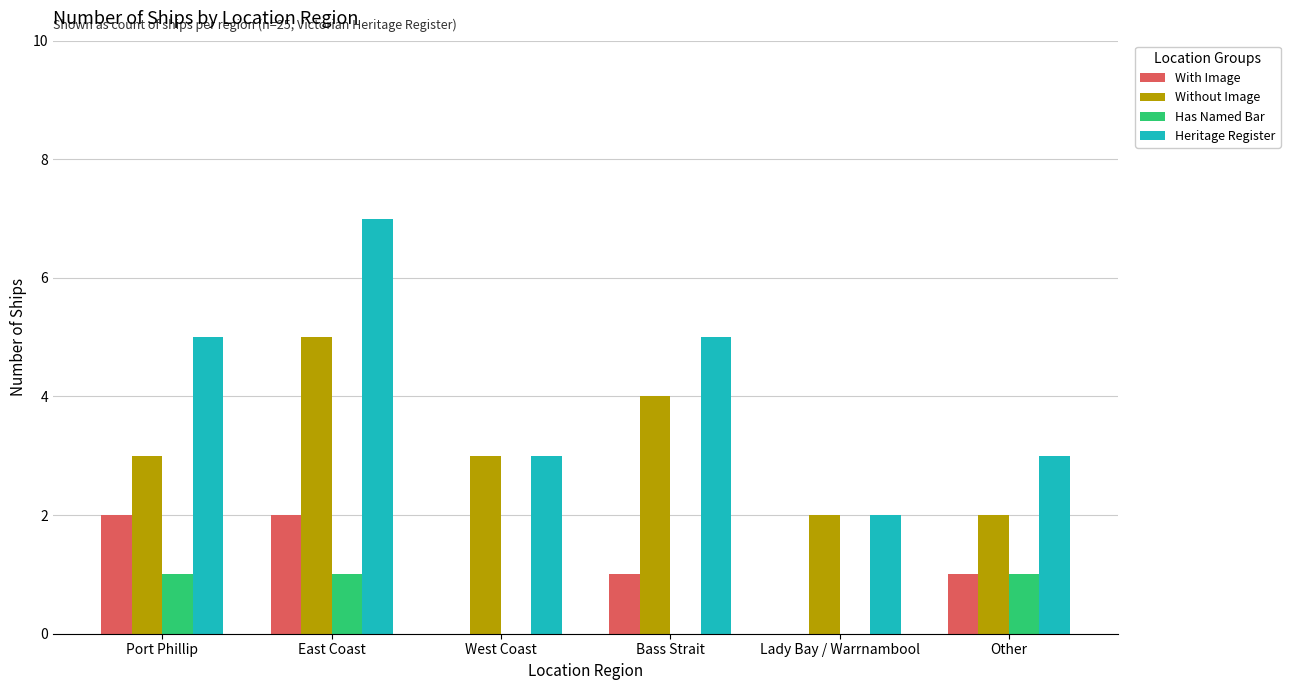

Which series has the largest range (max minus min)?

Heritage Register